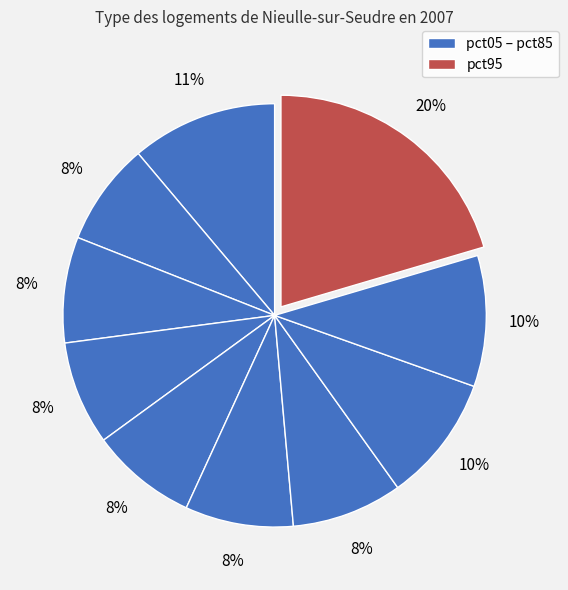

Count the number of slices in the pie.

10